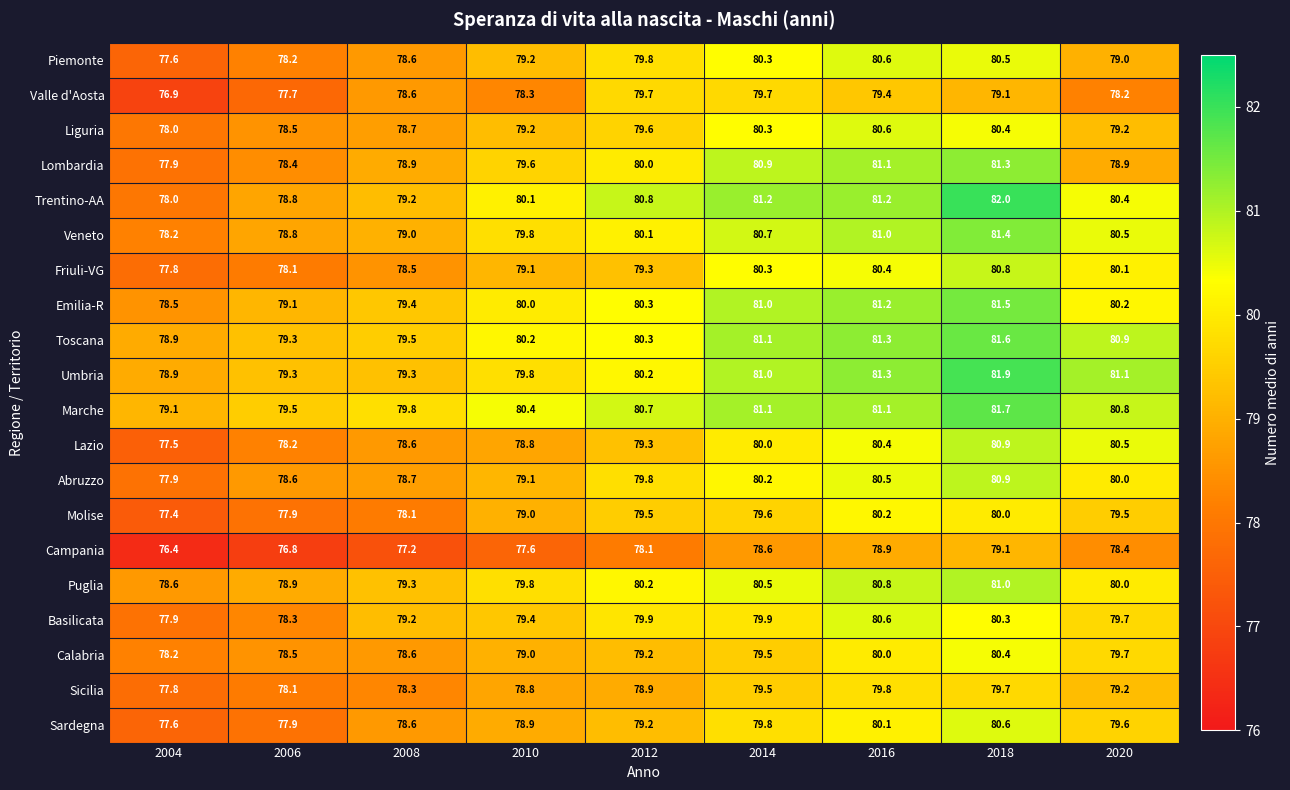

True or false: Umbria has a value of 79.3 at 2008.

True